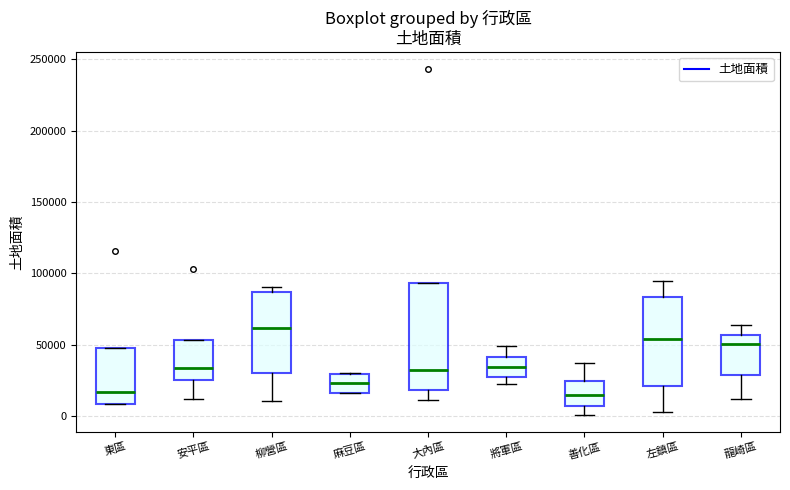

Reading left to right, read every box against the y-axis: the position of its median line, the range the box covers, and the ends of its whiskers. The values are not printed on the chart, so give them approximately, as read against the axis.

東區: median 15000, box 10000 to 50000, whiskers 10000 to 50000
安平區: median 35000, box 25000 to 55000, whiskers 10000 to 55000
柳營區: median 60000, box 30000 to 85000, whiskers 10000 to 90000
麻豆區: median 25000, box 15000 to 30000, whiskers 15000 to 30000
大內區: median 30000, box 20000 to 95000, whiskers 10000 to 95000
將軍區: median 35000, box 30000 to 40000, whiskers 25000 to 50000
善化區: median 15000, box 5000 to 25000, whiskers 0 to 35000
左鎮區: median 55000, box 20000 to 85000, whiskers 5000 to 95000
龍崎區: median 50000, box 30000 to 55000, whiskers 10000 to 65000